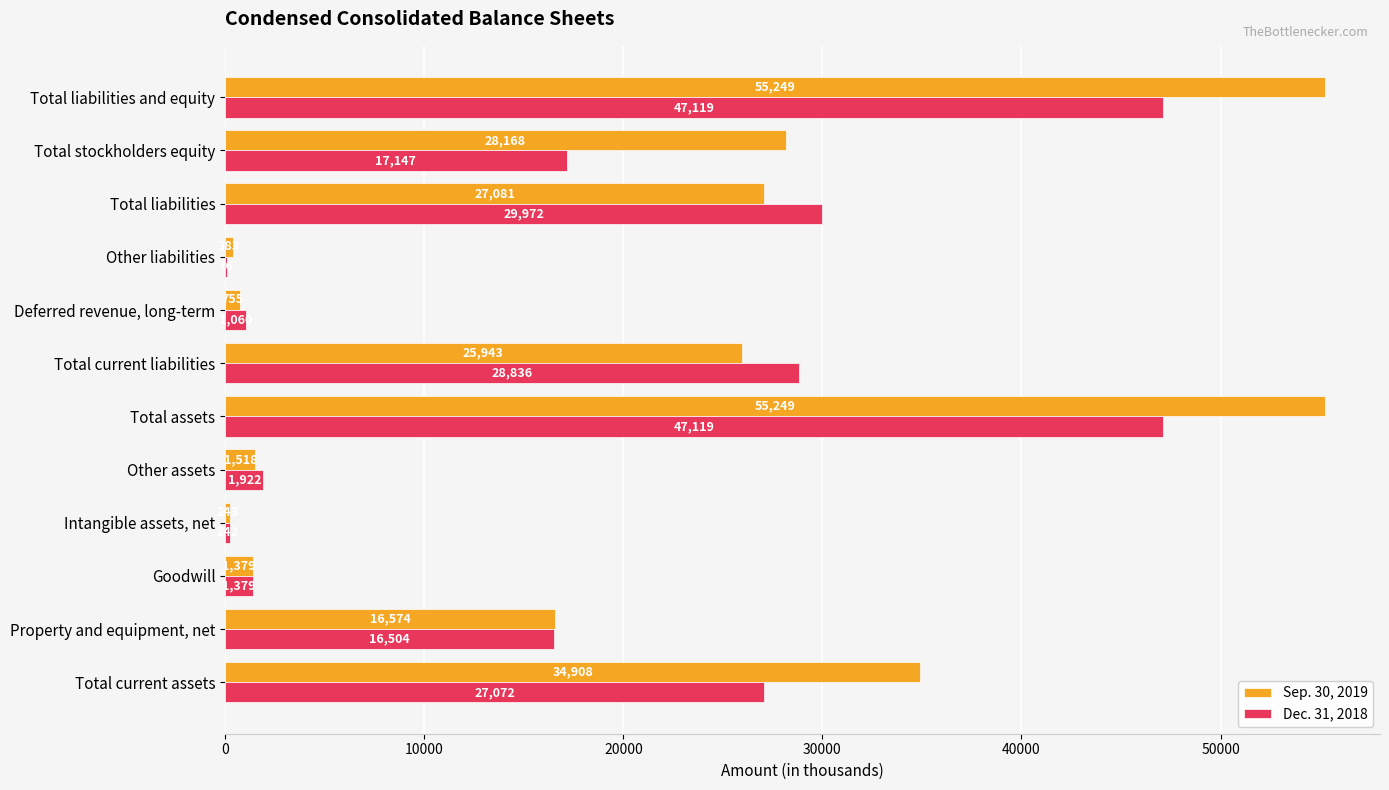

What are all the series names shown in the legend?

Sep. 30, 2019, Dec. 31, 2018